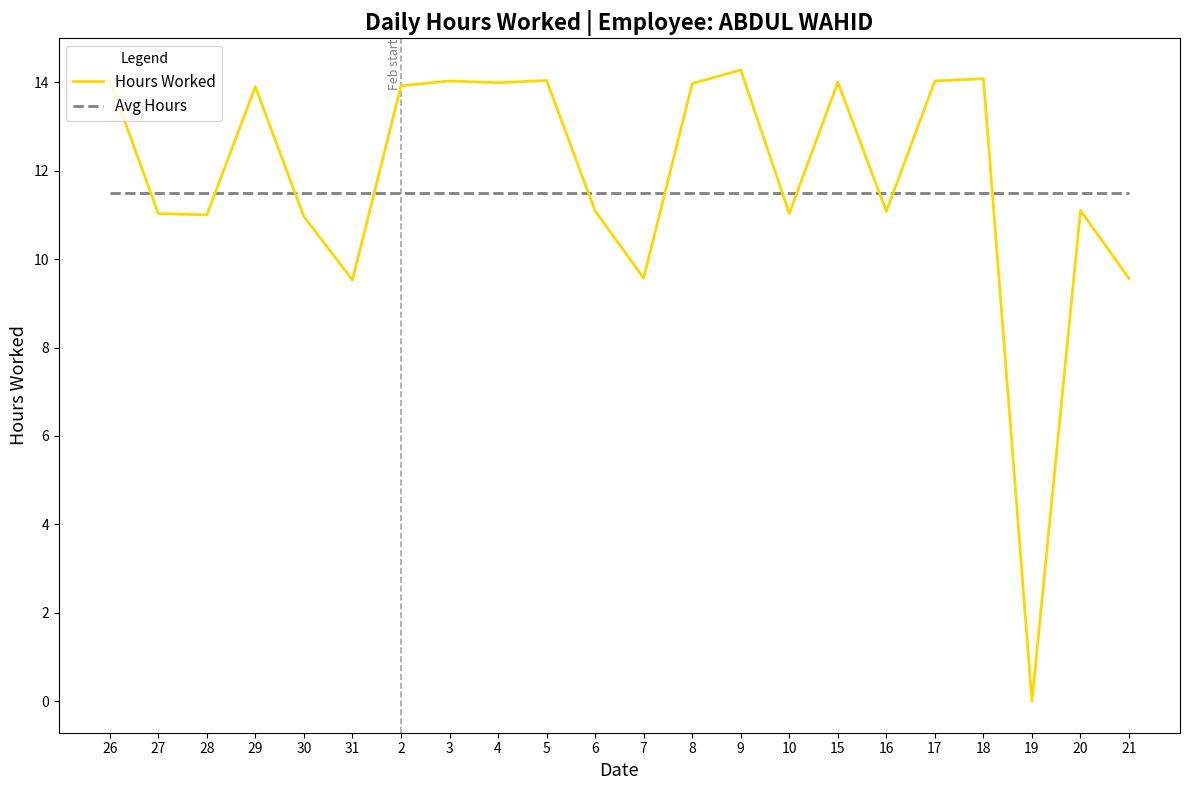

True or false: Avg Hours and Hours Worked intersect in this chart.

True